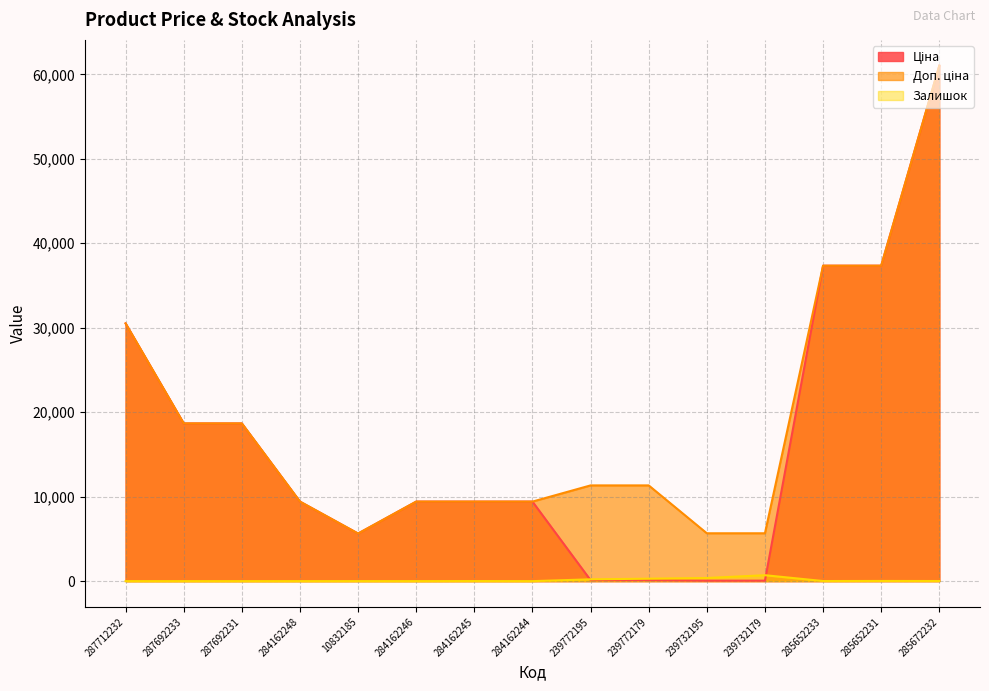

Where is Доп. ціна nearest to the value 33330?

287712232